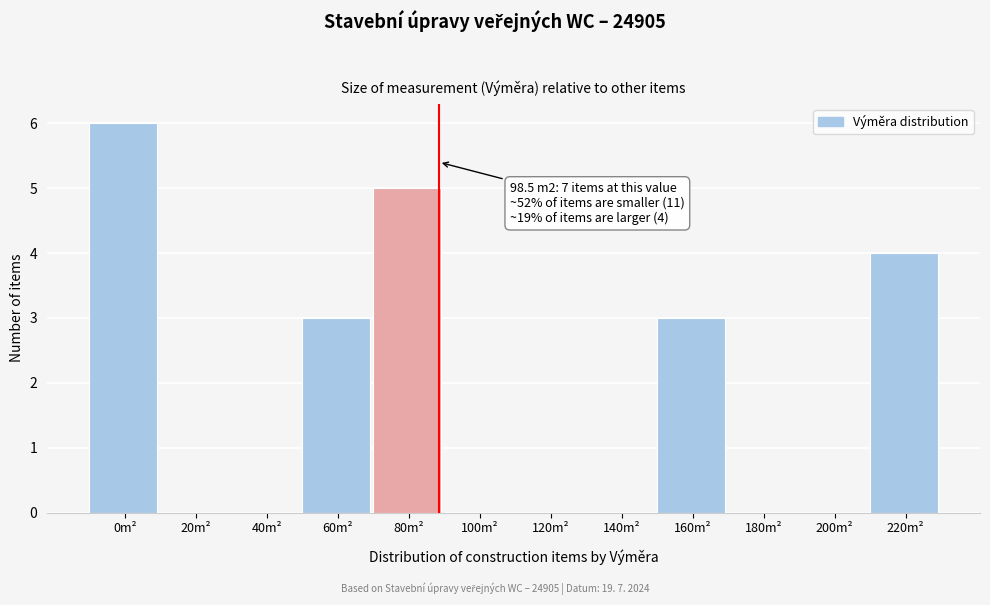

Reading right to left, list all the values displayed in this chart.

220m²=4	200m²=0	180m²=0	160m²=3	140m²=0	120m²=0	100m²=0	80m²=5	60m²=3	40m²=0	20m²=0	0m²=6